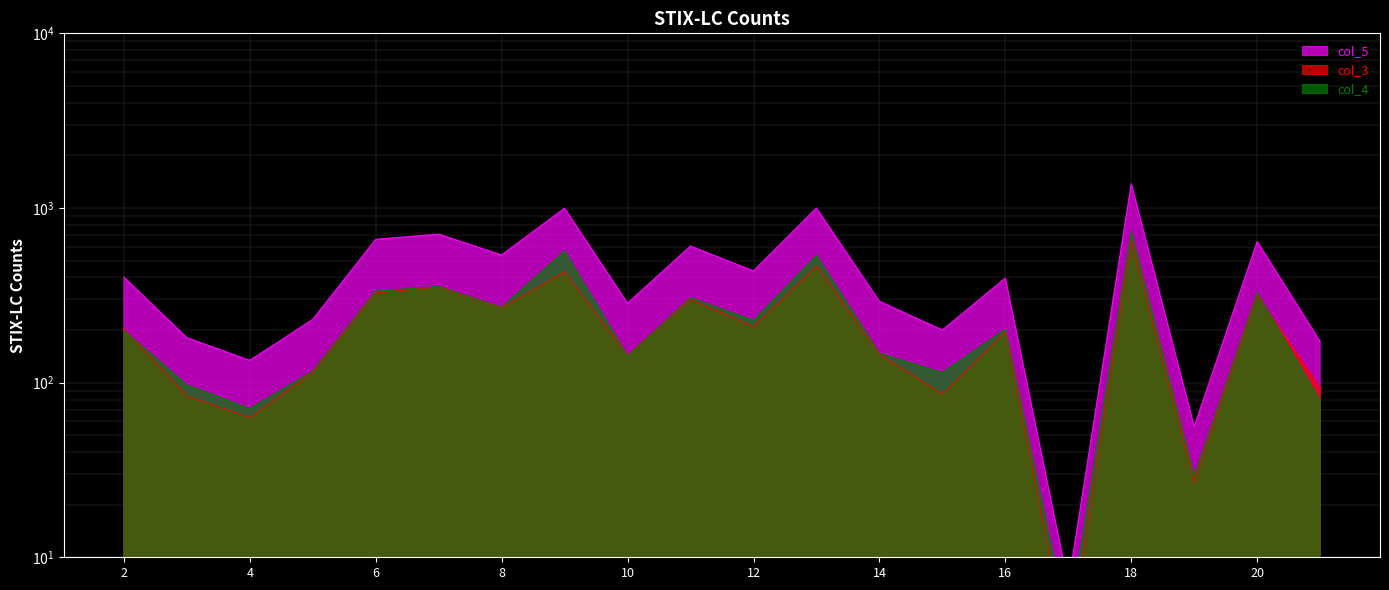

What is the smallest value displayed?

3